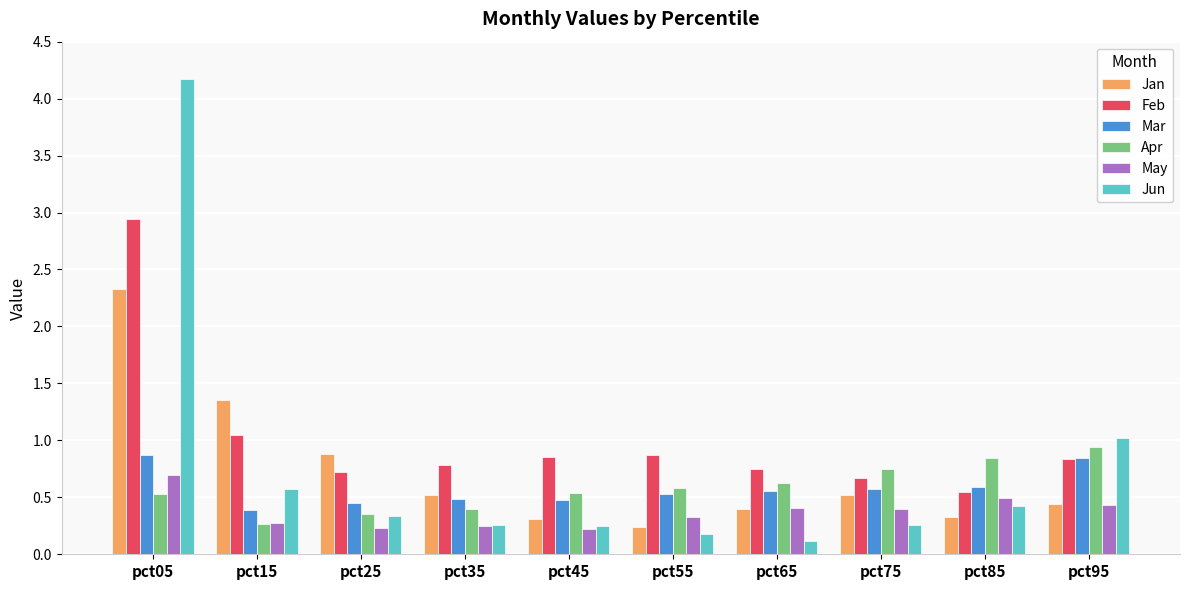

At how many categories does at least one series exceed 1?

3